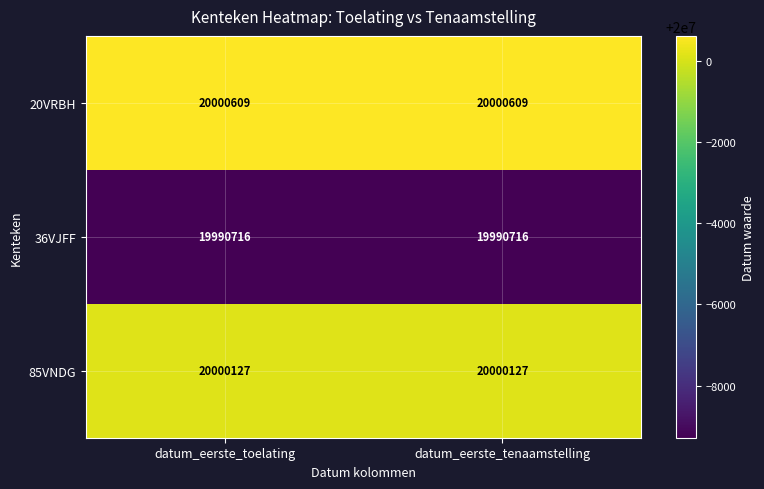

Rank the series by their maximum value, from lowest to highest.

36VJFF, 85VNDG, 20VRBH